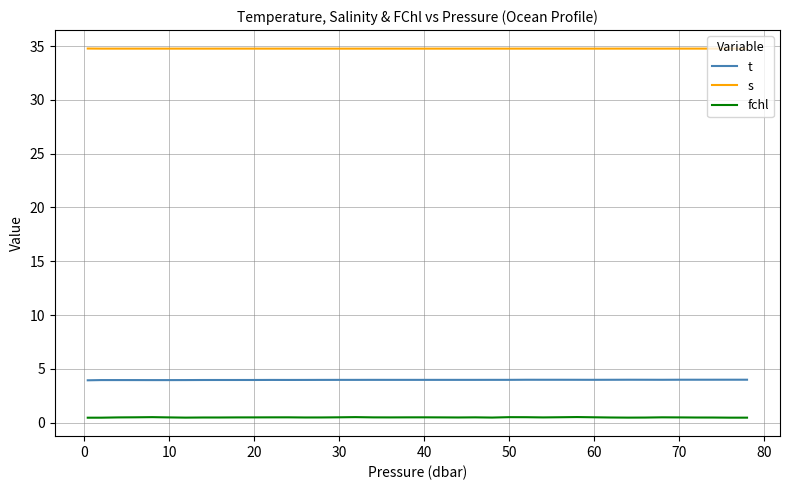

Which series has the largest total across all categories?

s